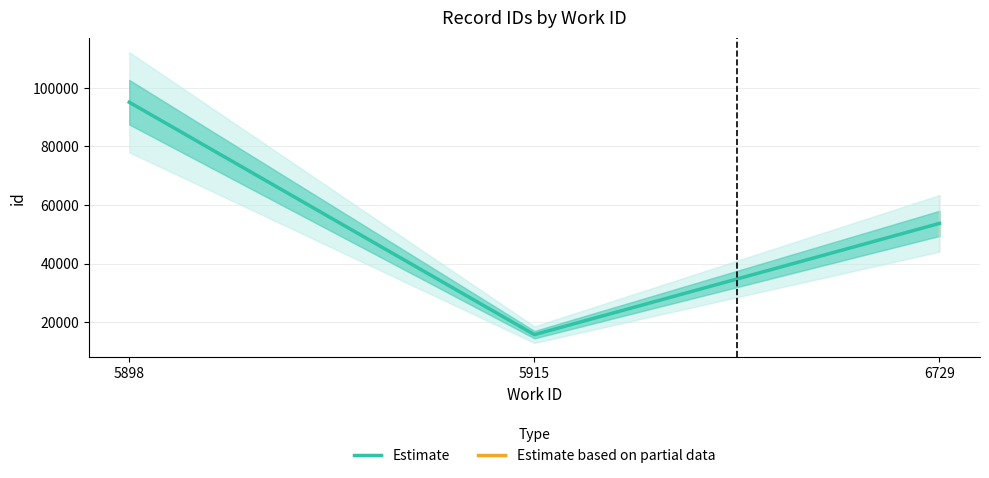

How many series are shown in this chart?

1